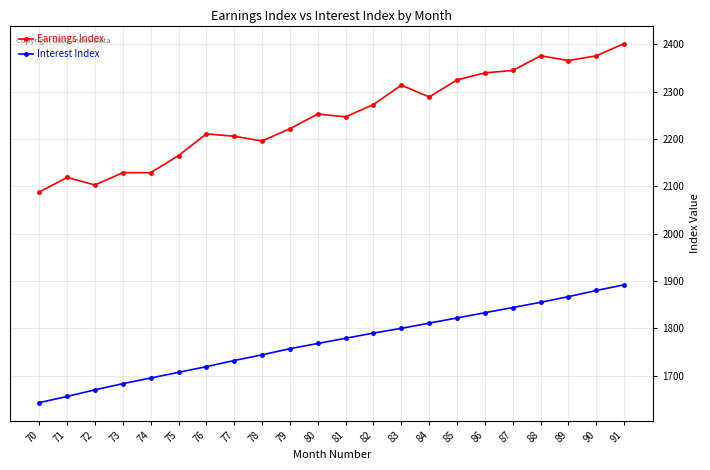

List the series in order of their peak value, lowest first.

Interest Index, Earnings Index